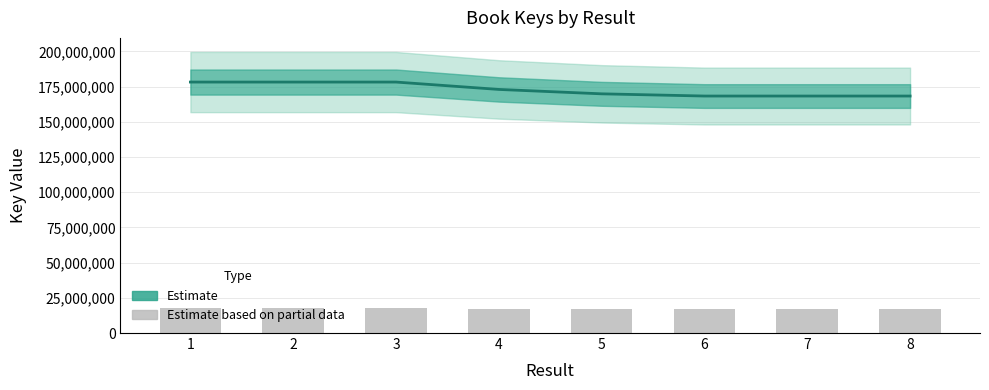

How many series are shown in this chart?

2